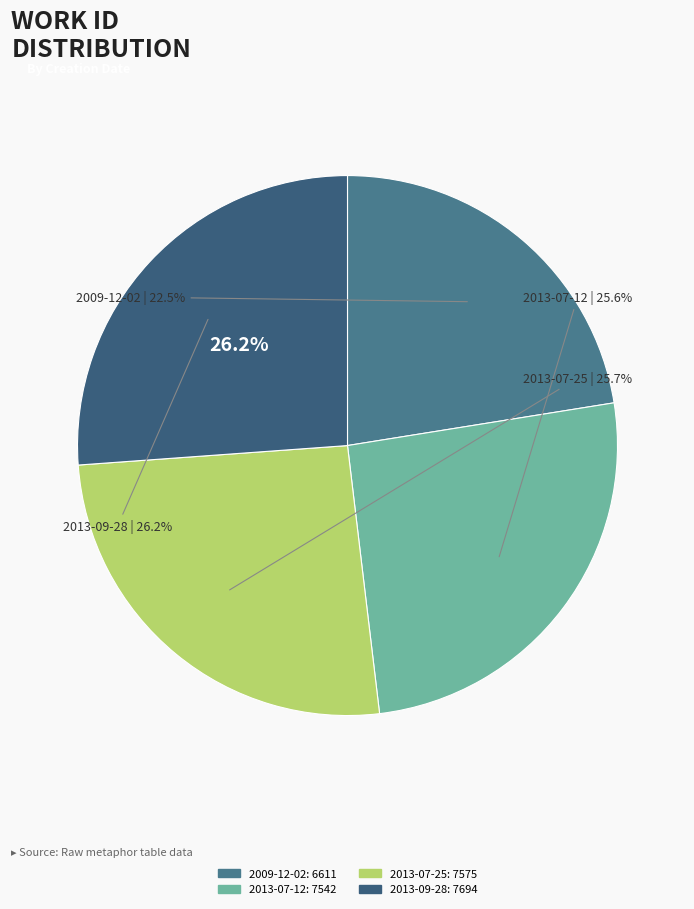

What is the total percentage of 2013-07-25 and 2009-12-02?

48.2%